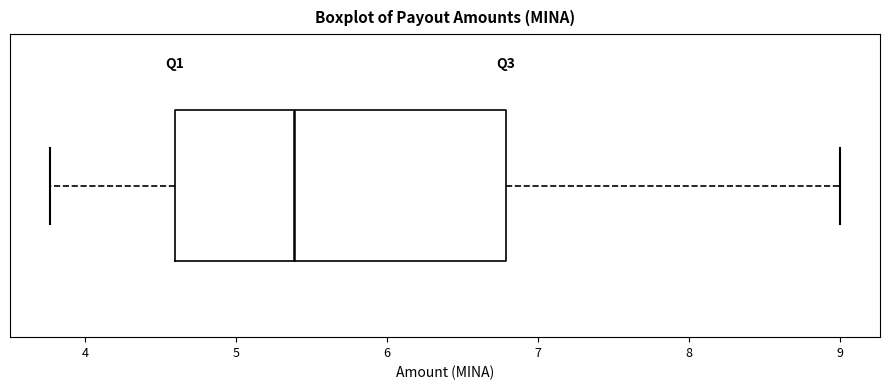

Where does the right whisker of the box end on the x-axis? The values are not printed on the chart, so give them approximately, as read against the axis.

9.0